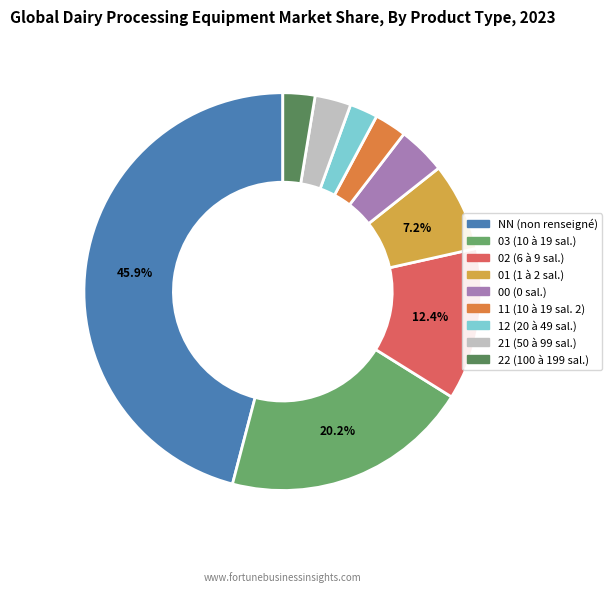

Between NN and 22, which is larger?

NN